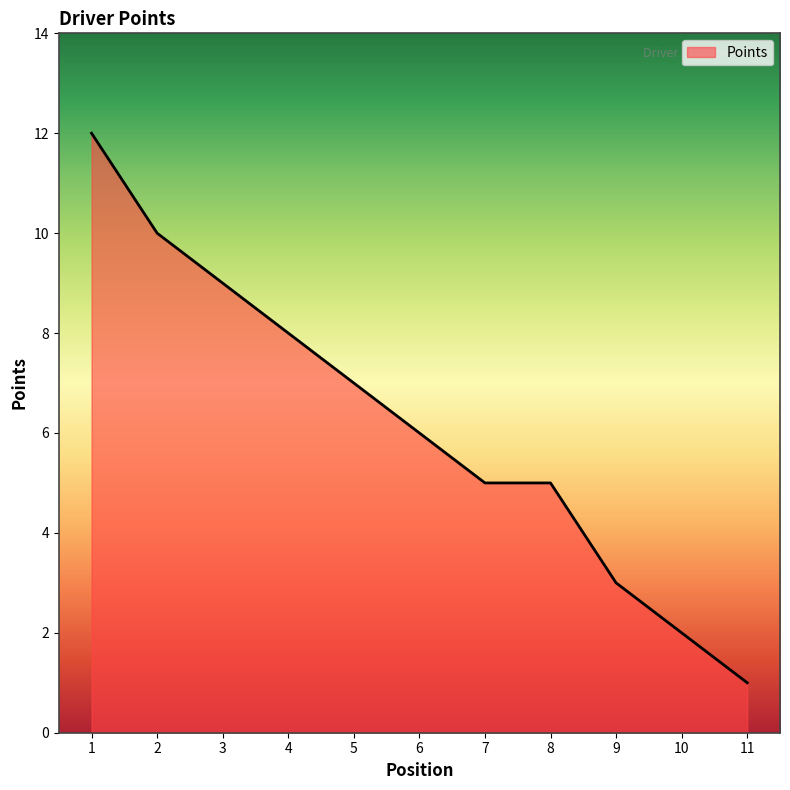

At which category does the chart reach its minimum across all series?

11